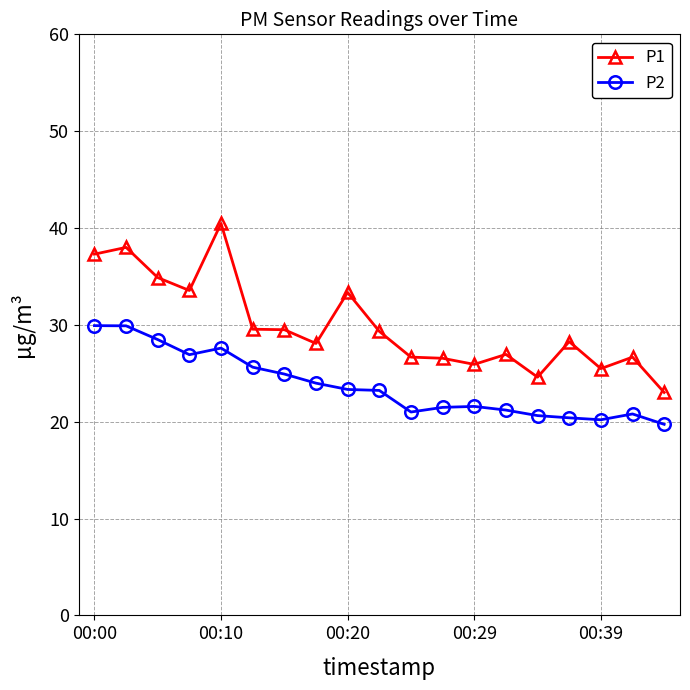

True or false: P2 has more than 2 interior local peaks.

True